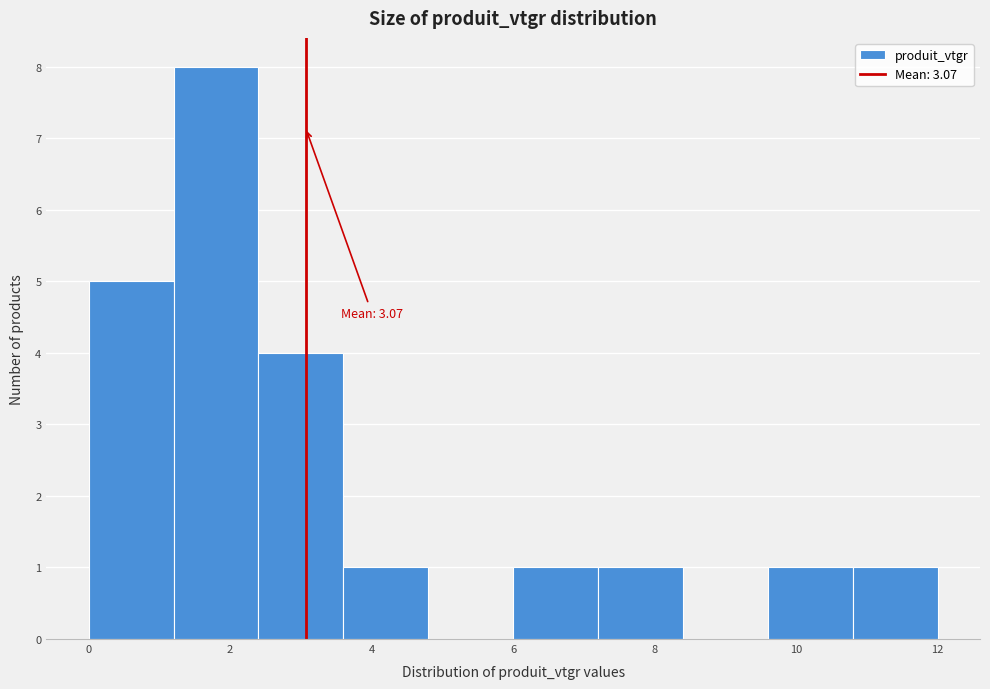

Over which range of the x-axis is the bar tallest?

1.2 to 2.4